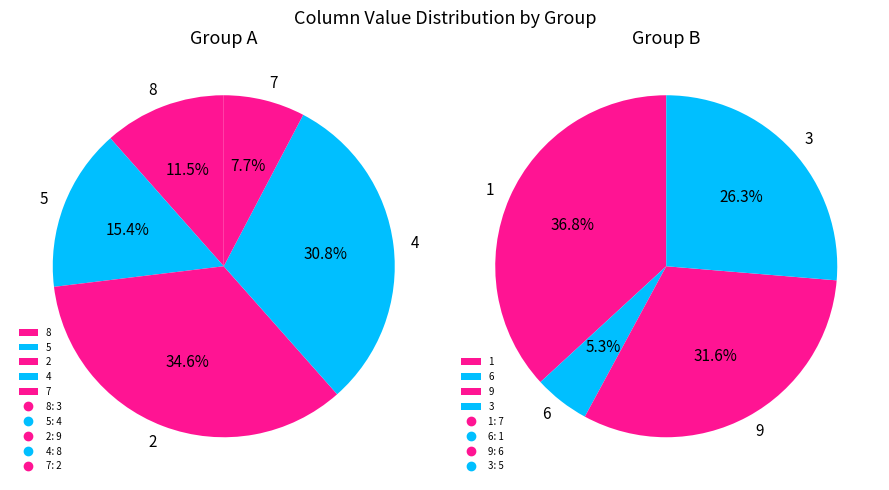

What is the ratio of the value at 7 to the value at 1?

0.3